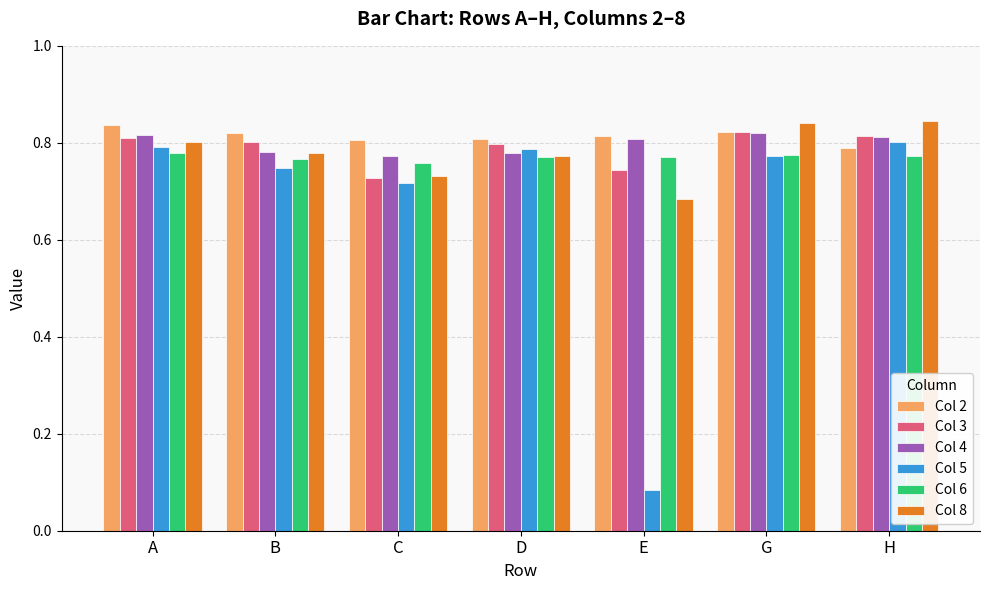

At how many categories does at least one series exceed 0?

7